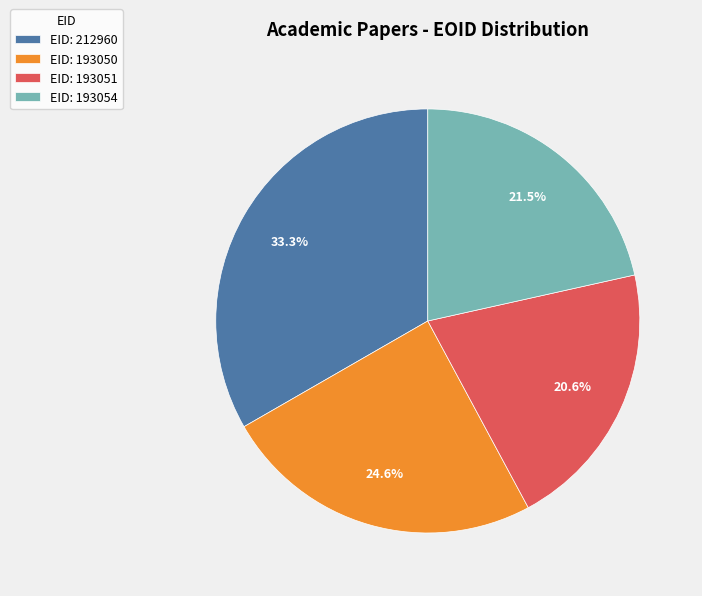

Does EID: 193051 account for over 50% of the chart?

No